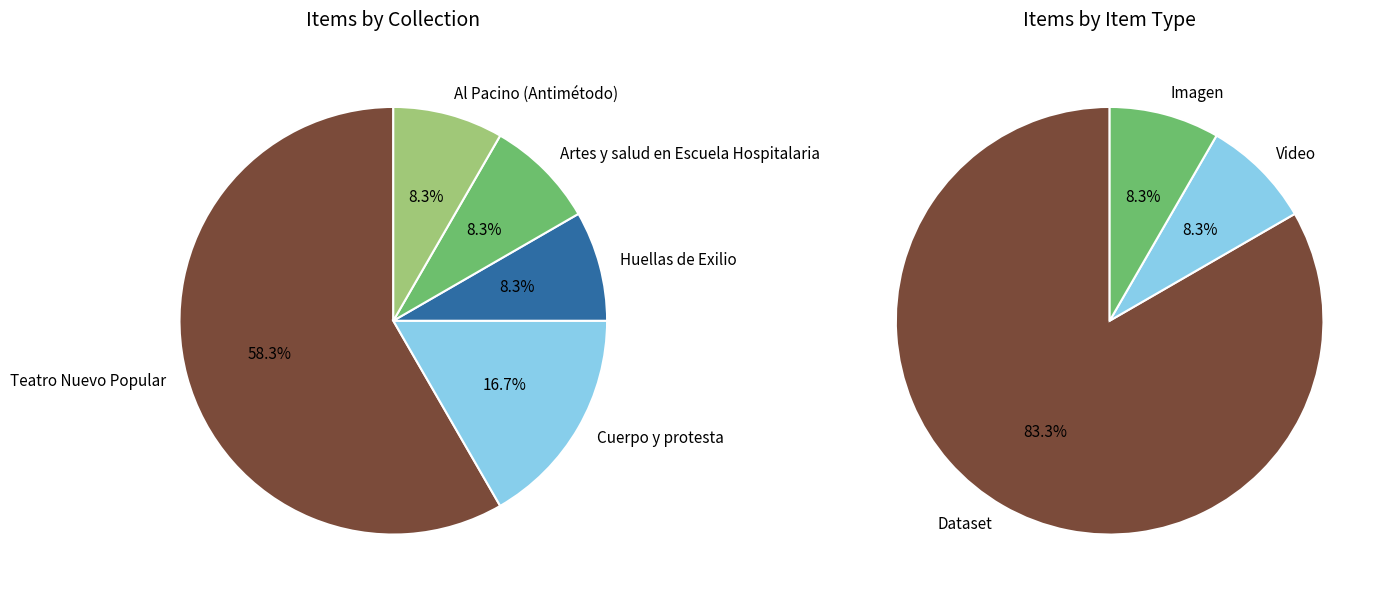

Is the sum of 6318 and 2267 greater than half?

No